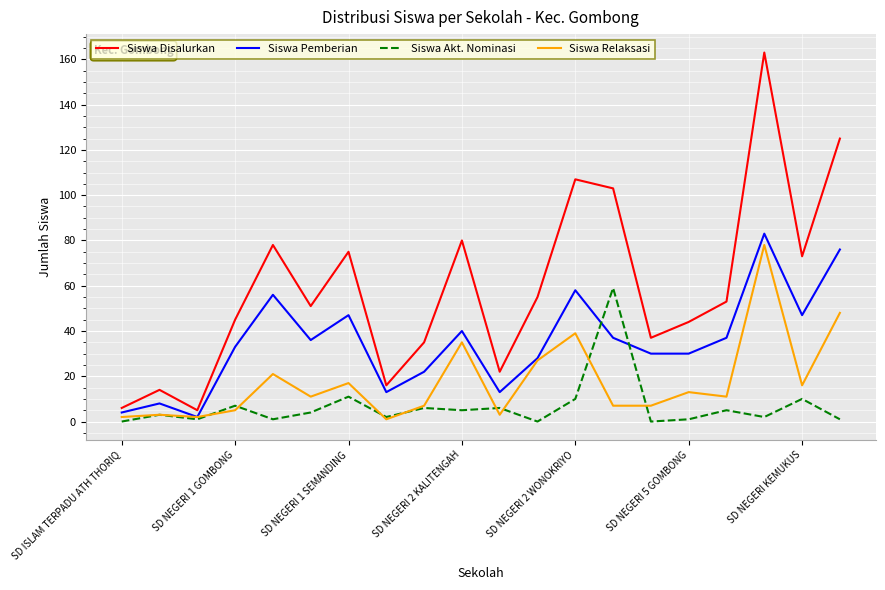

Which series has the largest range (max minus min)?

Siswa Disalurkan